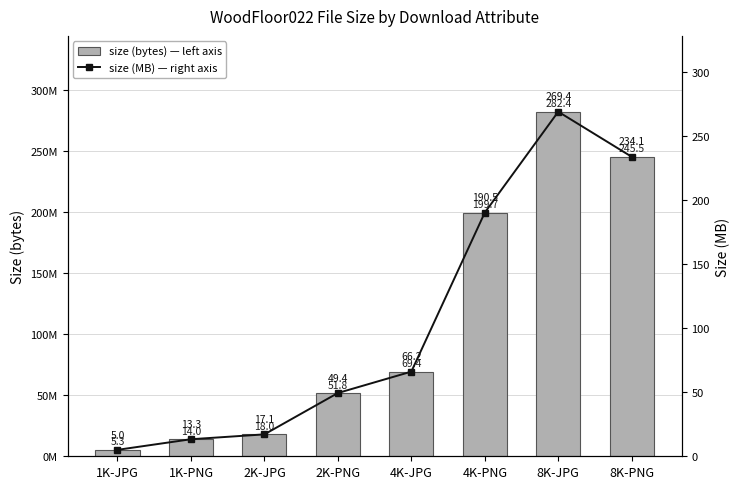

What value does the size (bytes) series have at 2K-JPG?

17954597.0